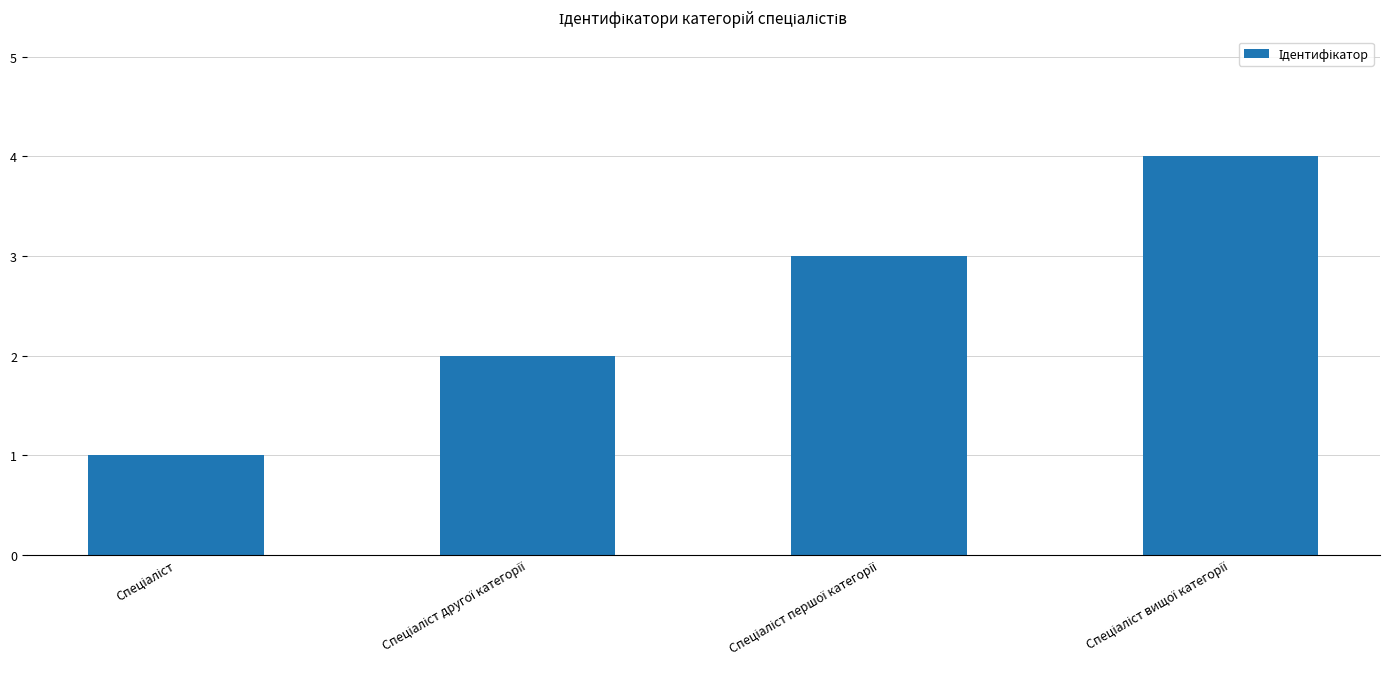

What is the difference between the maximum and minimum values?

3